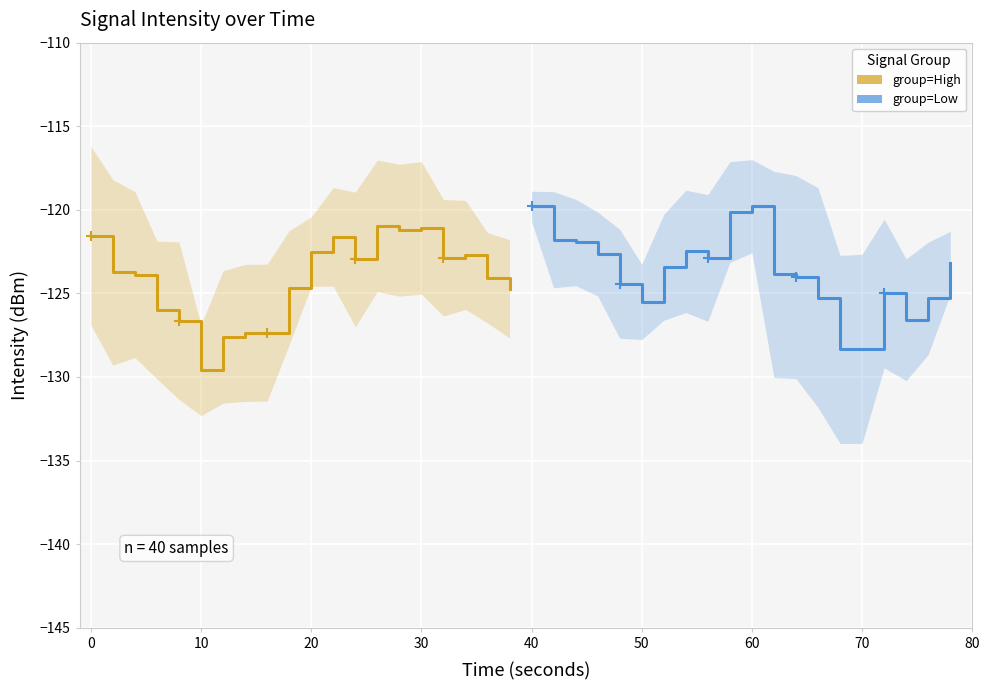

After their last crossing, which series has the higher values: group=Low or group=High?

group=Low